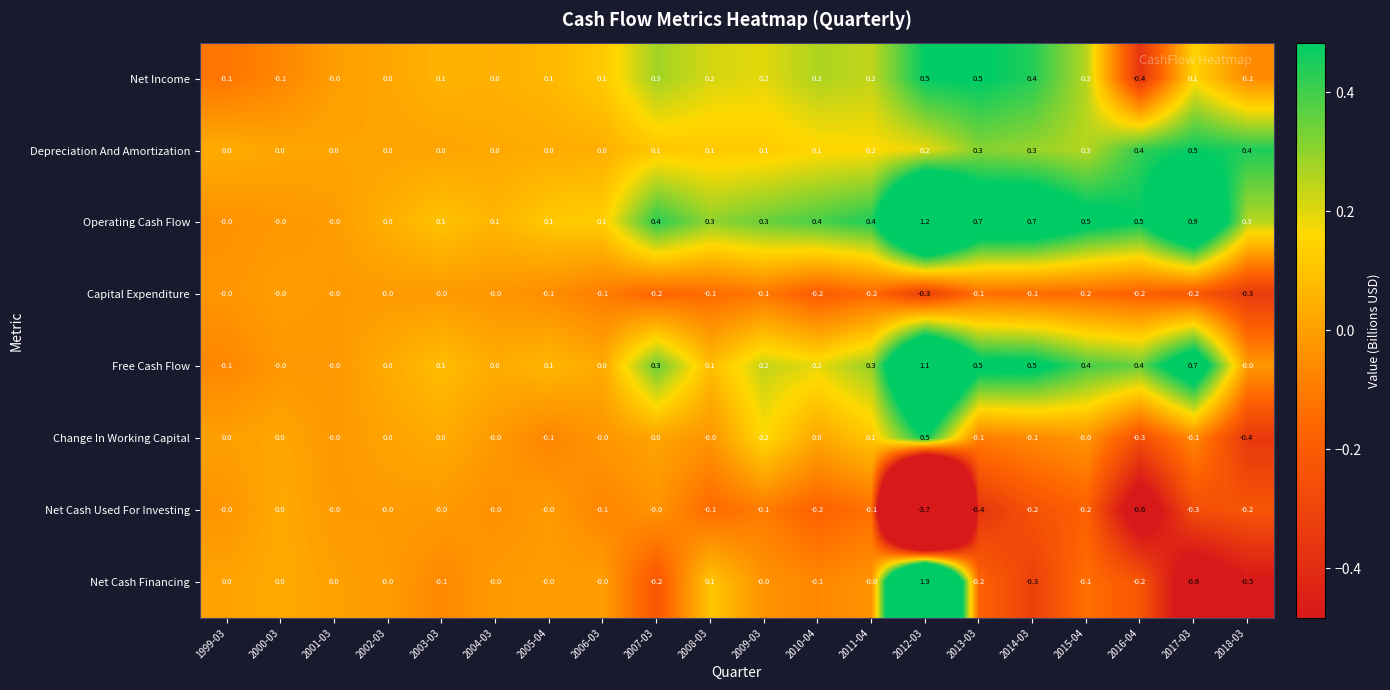

Between 2008-03 and 2015-04, which series saw the biggest shift?

Free Cash Flow